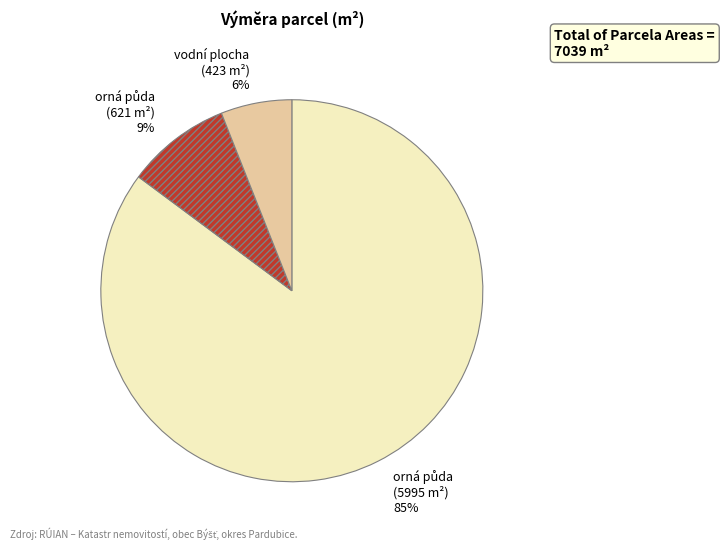

To the nearest percent, what is the average slice percentage?

33%